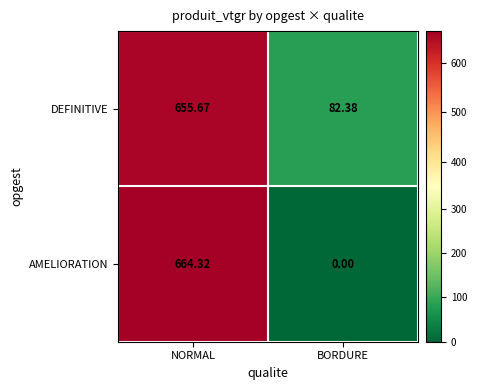

At which category does the chart reach its peak across all series?

NORMAL